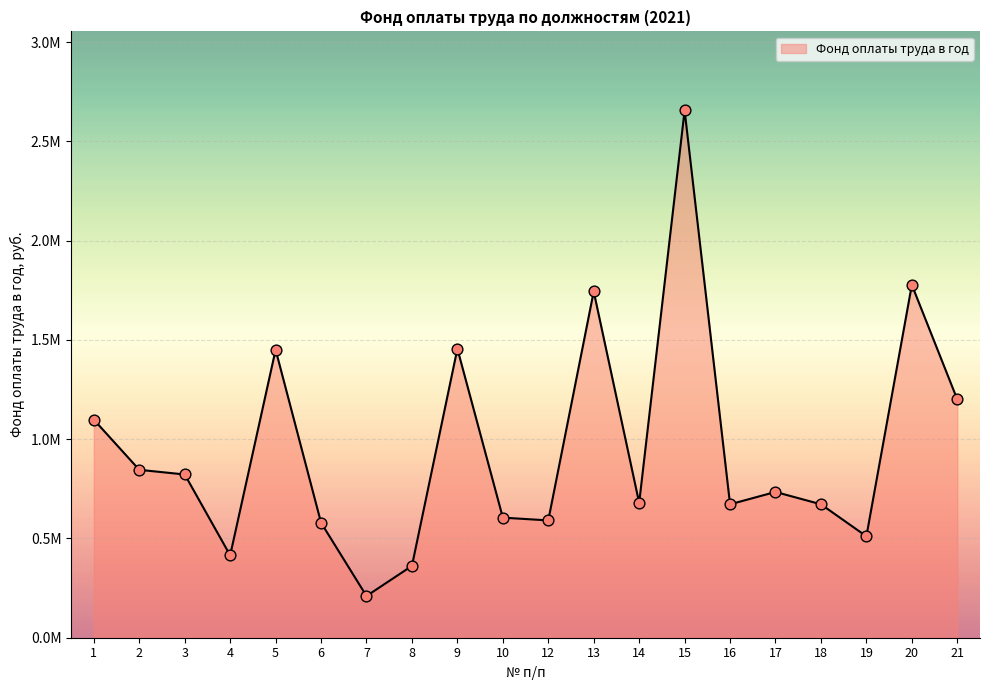

Between 8 and 1, which is larger?

1